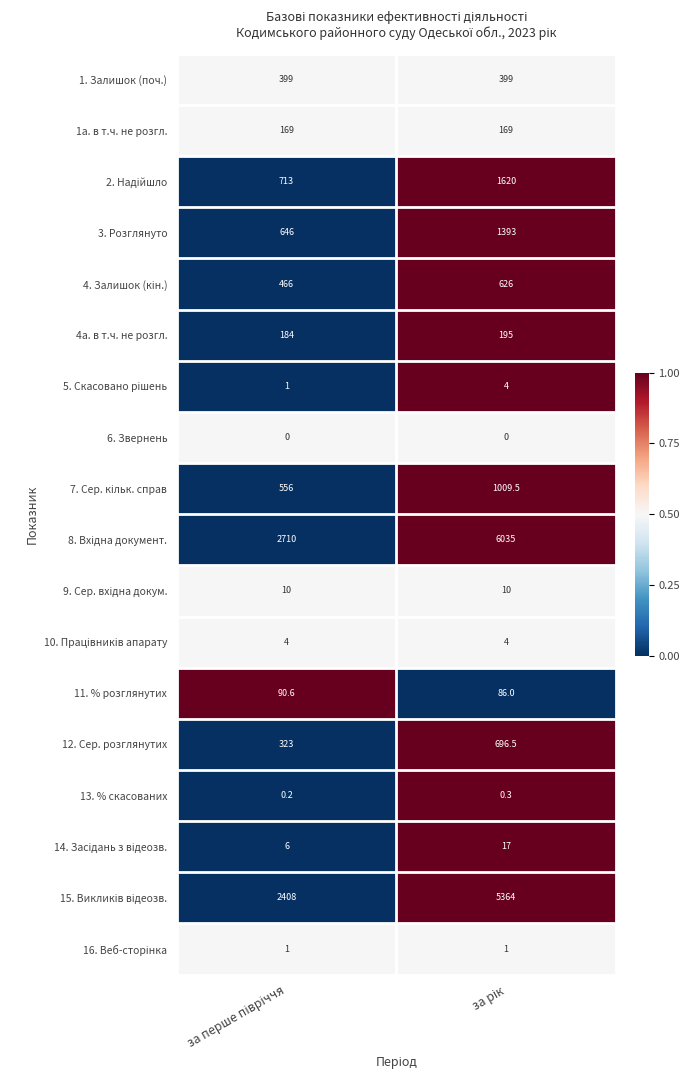

What is the maximum value shown in the chart?

6035.0